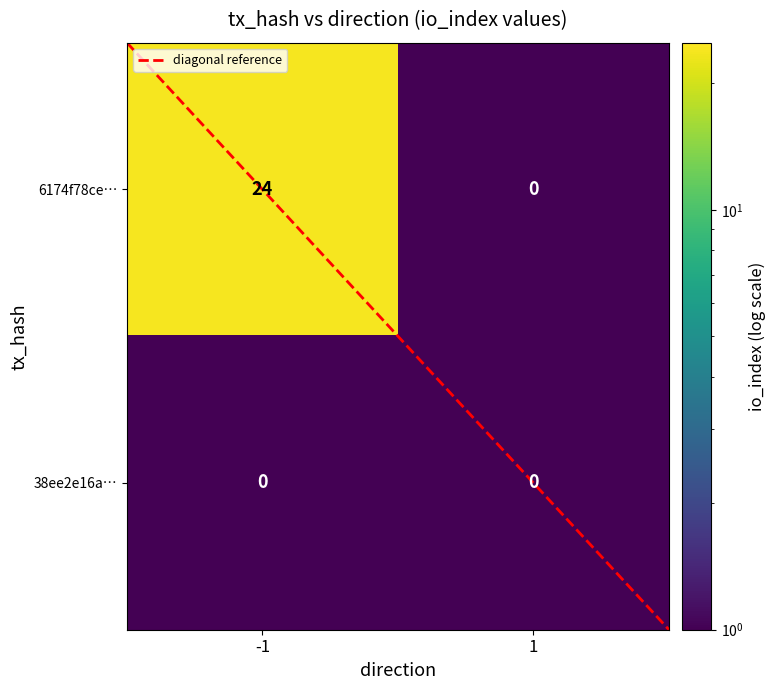

Reading left to right, extract all data points from this chart.

6174f78ce07140db2cdeaee52d1381c484aad6f: 24	0
38ee2e16a7316a35e0d10afa24114b345cca828: 0	0